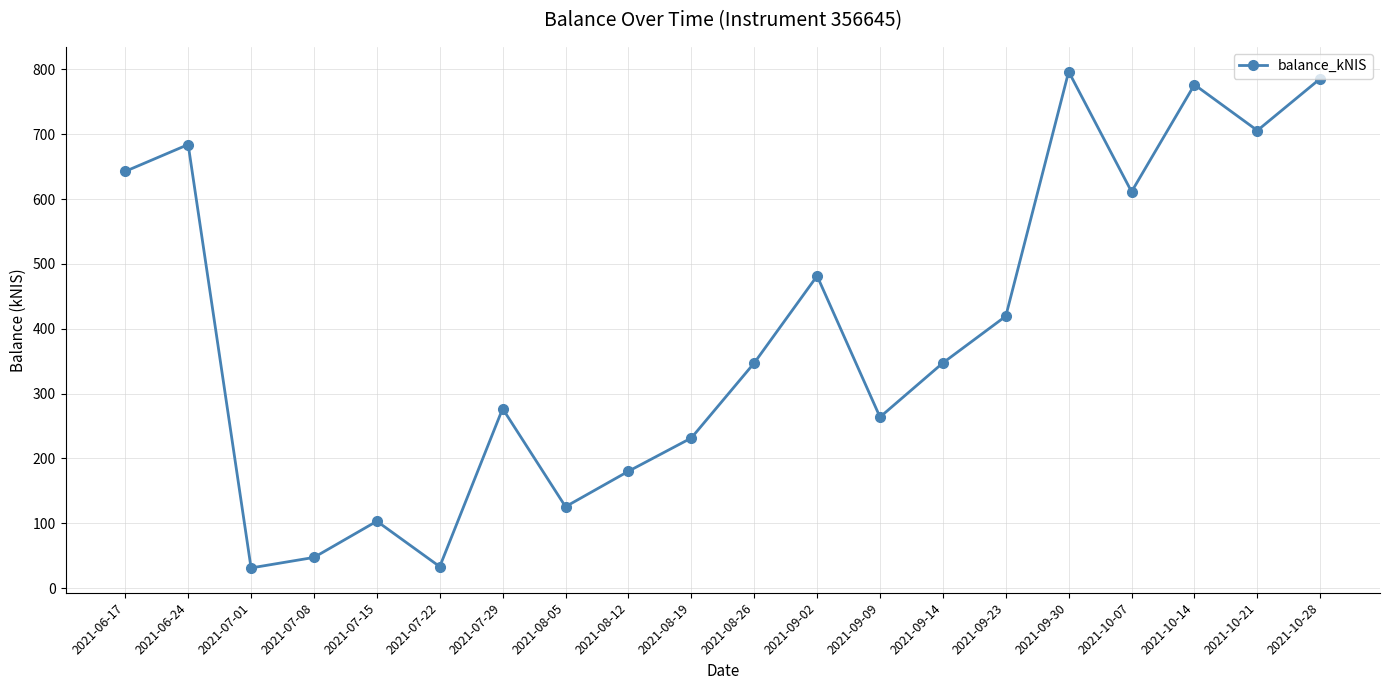

What is the change in value from 2021-07-08 to 2021-08-12?

+132.9